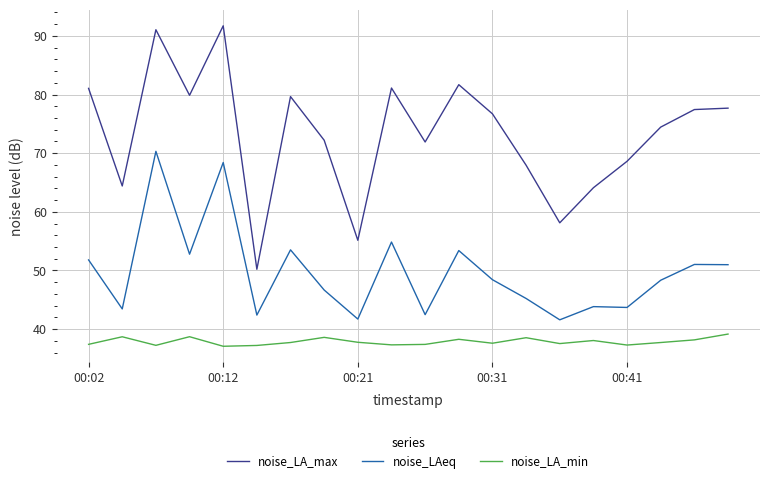

What is the highest value of the noise_LA_max series?

91.7